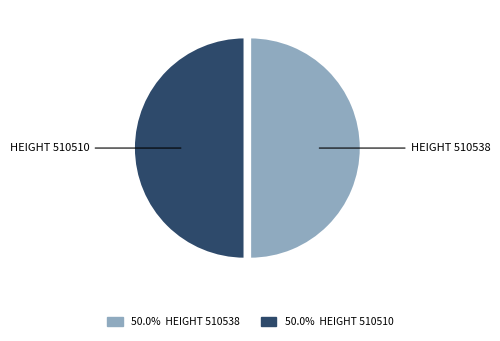

Count the number of slices in the pie.

2